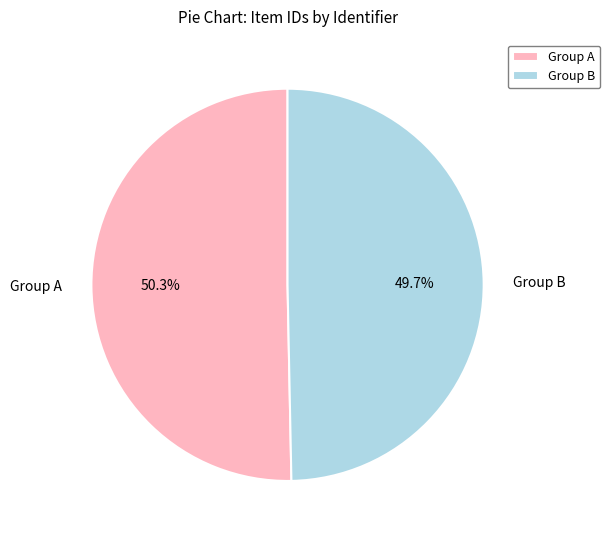

Combined, what portion of the pie is Group A and Group B?

100.0%